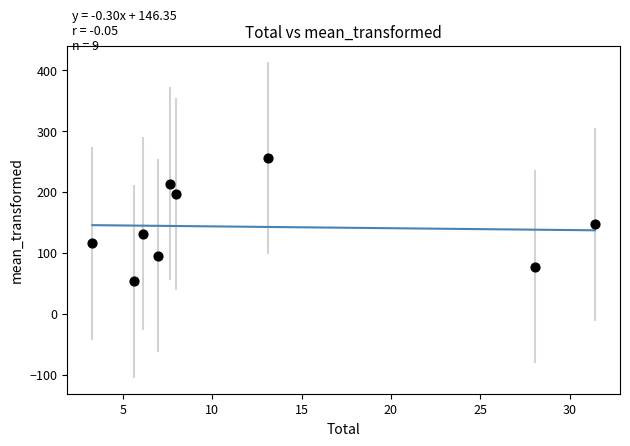

What is the range of X values (max minus min)?

28.1